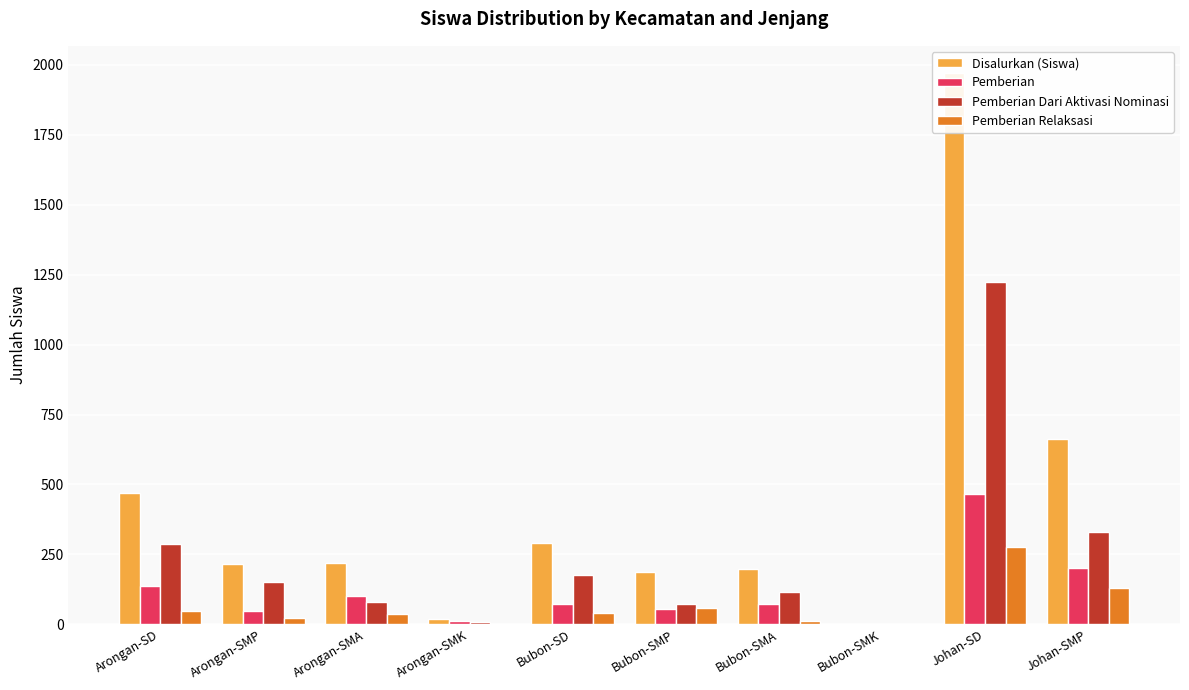

Rank the series at Arongan-SMK from lowest to highest value.

Pemberian Relaksasi, Pemberian Dari Aktivasi Nominasi, Pemberian, Disalurkan (Siswa)